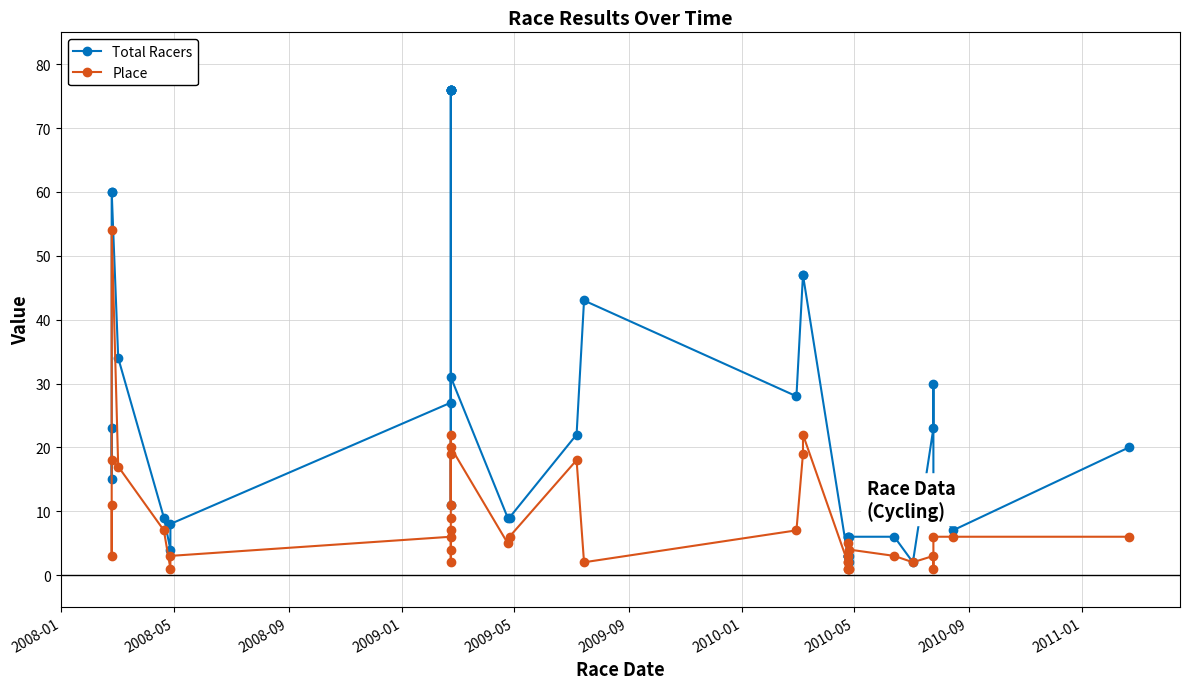

At which category does Total Racers reach its first local valley?

2008-05